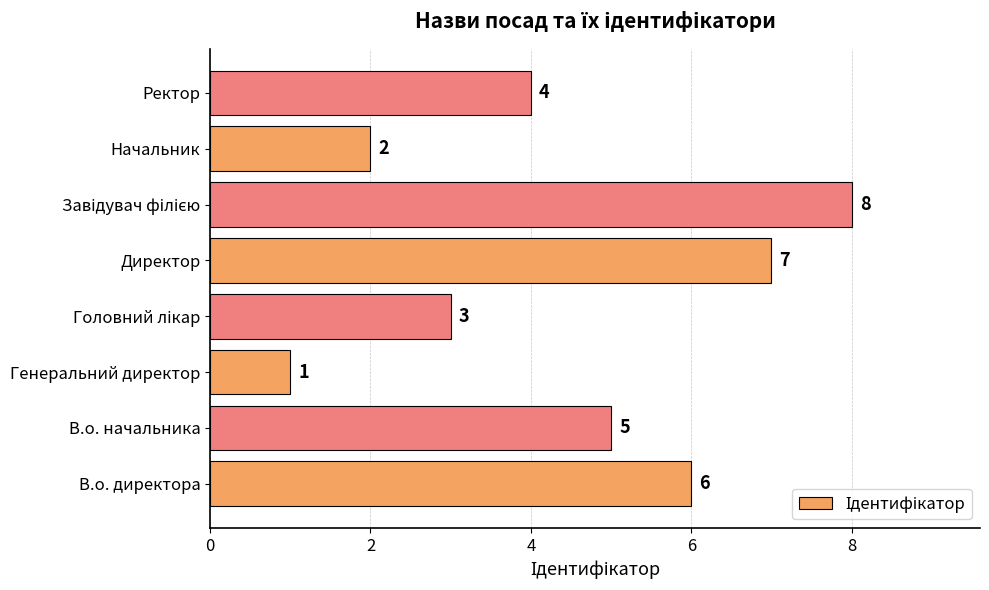

How many bars are there in total?

8